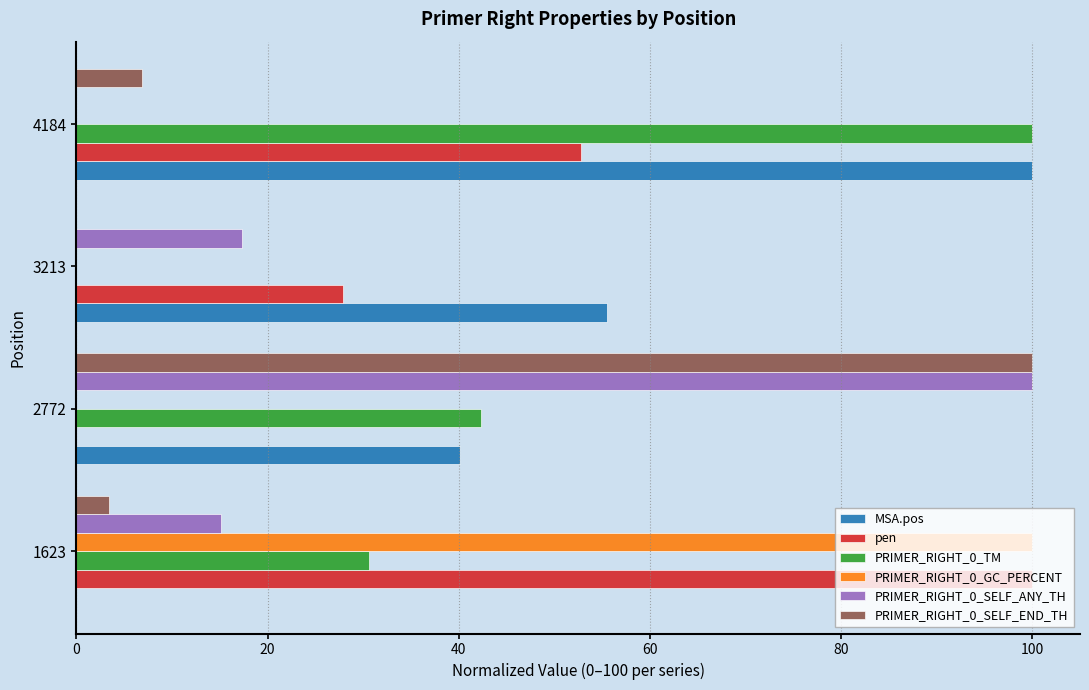

What is the sum of all PRIMER_RIGHT_0_TM values?

173.0